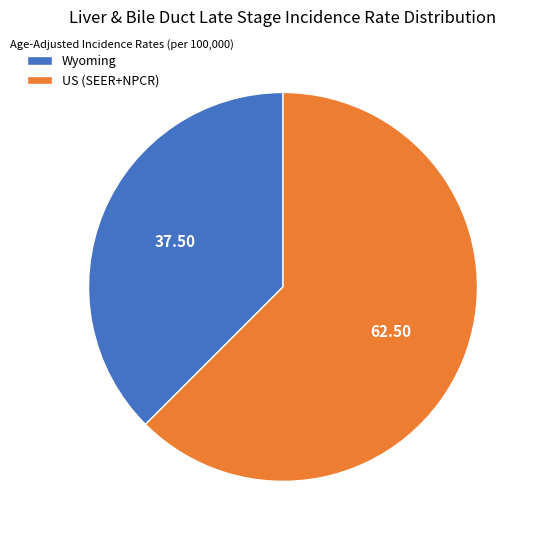

True or false: Wyoming accounts for 38% of the total.

True